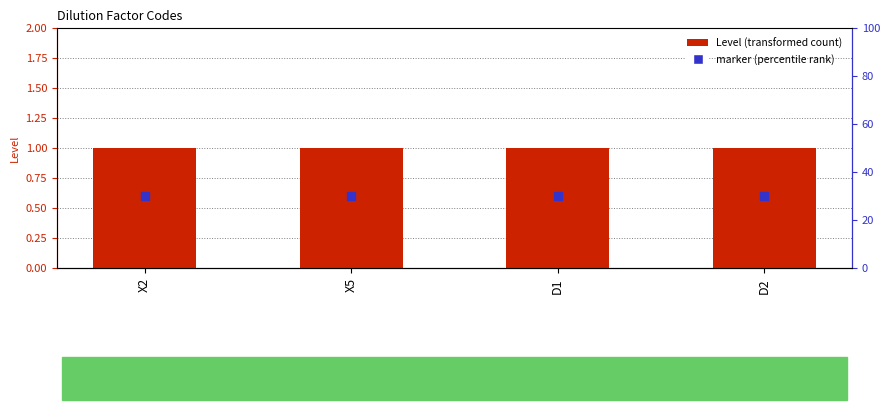

Is the value of Level at D2 greater than the value of marker at D1?

Yes